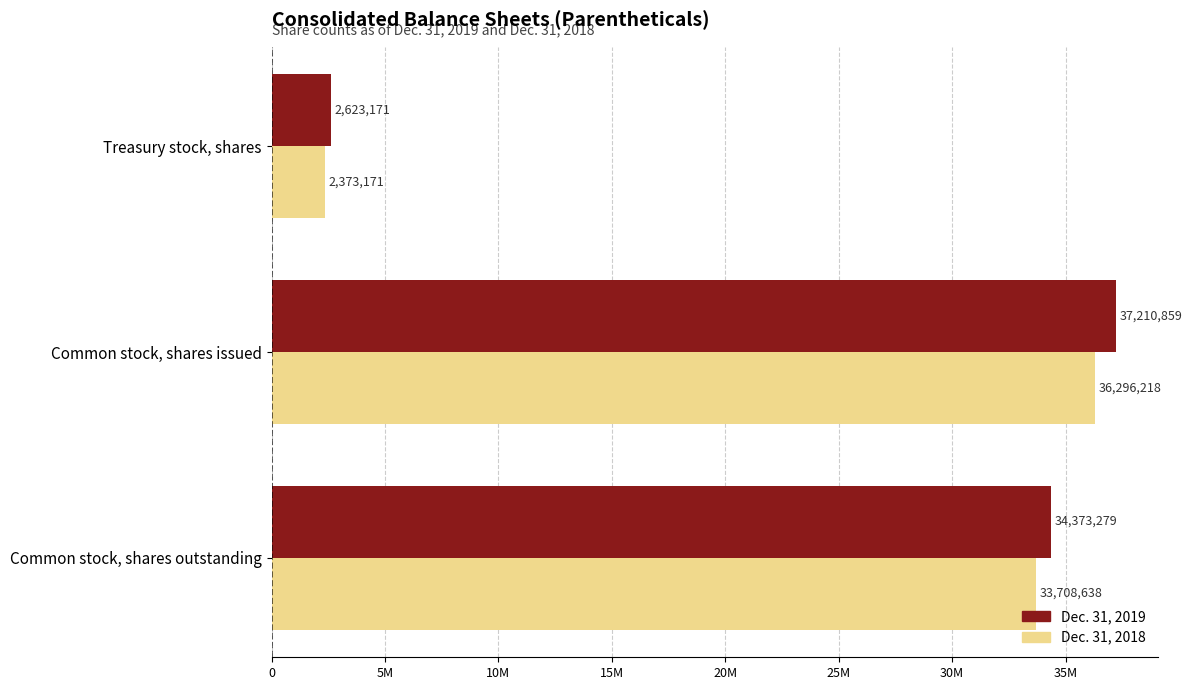

What position from the left is 0?

1